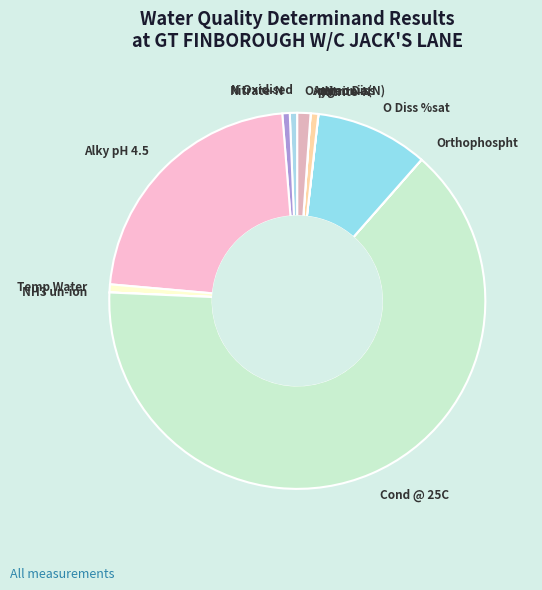

Between O Diss %sat and Cond @ 25C, which is larger?

Cond @ 25C